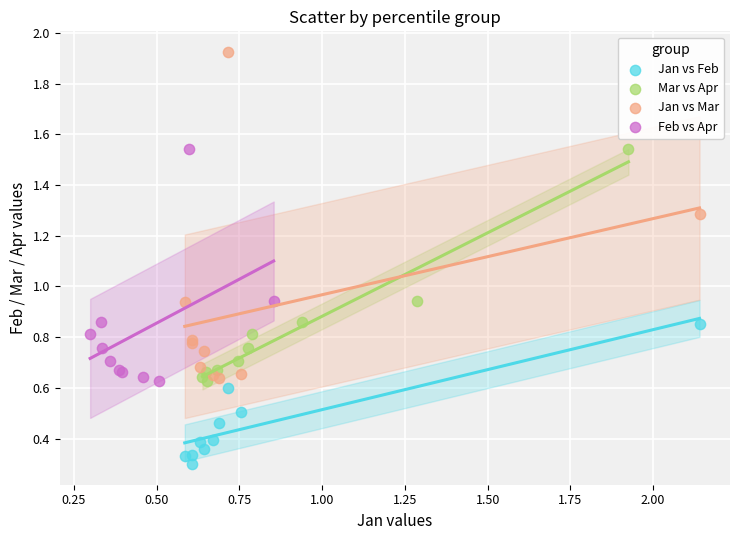

Which series has the largest Y range (max minus min)?

Jan vs Mar